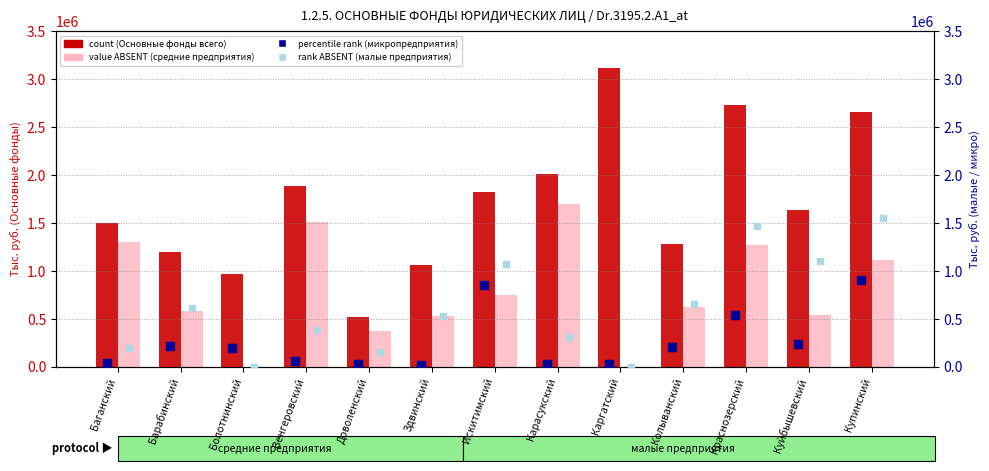

Which series has the largest total across all categories?

count (Основные фонды всего)